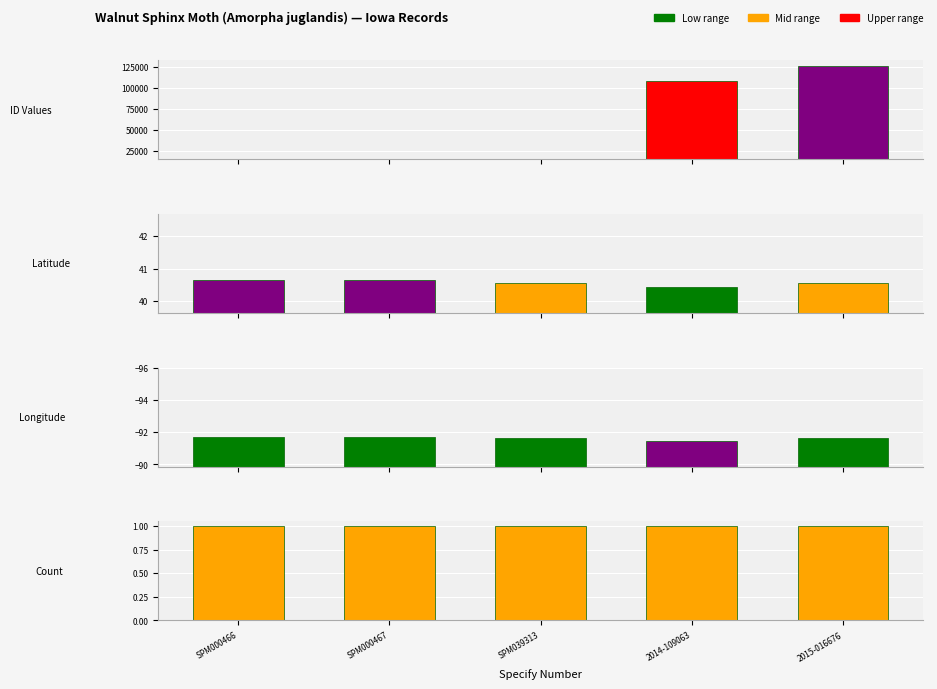

Reading right to left, transcribe all the data shown in this chart.

ID Values: 126108.0	108316.0	14774.0	14673.0	14672.0
Latitude: 40.5	40.4	40.5	40.6	40.6
Longitude: -91.6	-91.5	-91.6	-91.7	-91.7
Count: 1.0	1.0	1.0	1.0	1.0